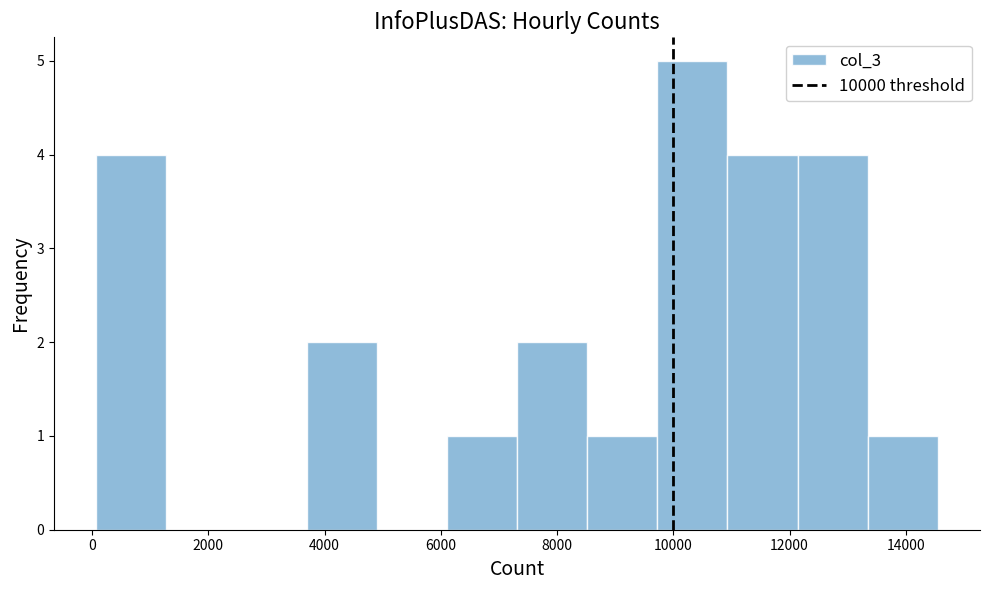

What is the height of the bar covering 8600 to 9800 on the x-axis? Neither the bar edges nor the heights are printed on the chart, so give them approximately, as read against the axes.

1